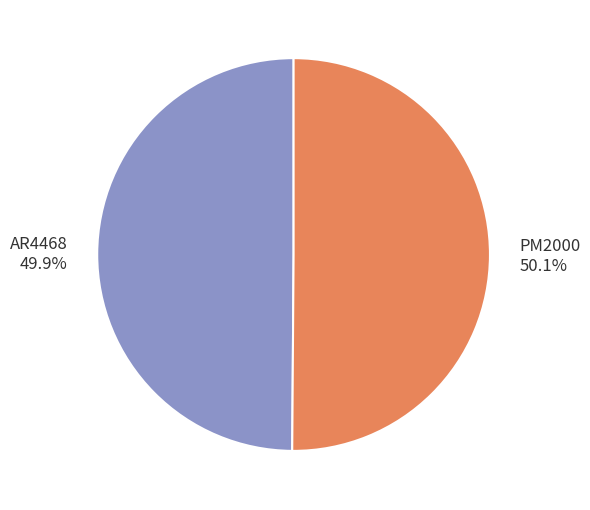

What percentage is NOT represented by PM2000?

49.9%